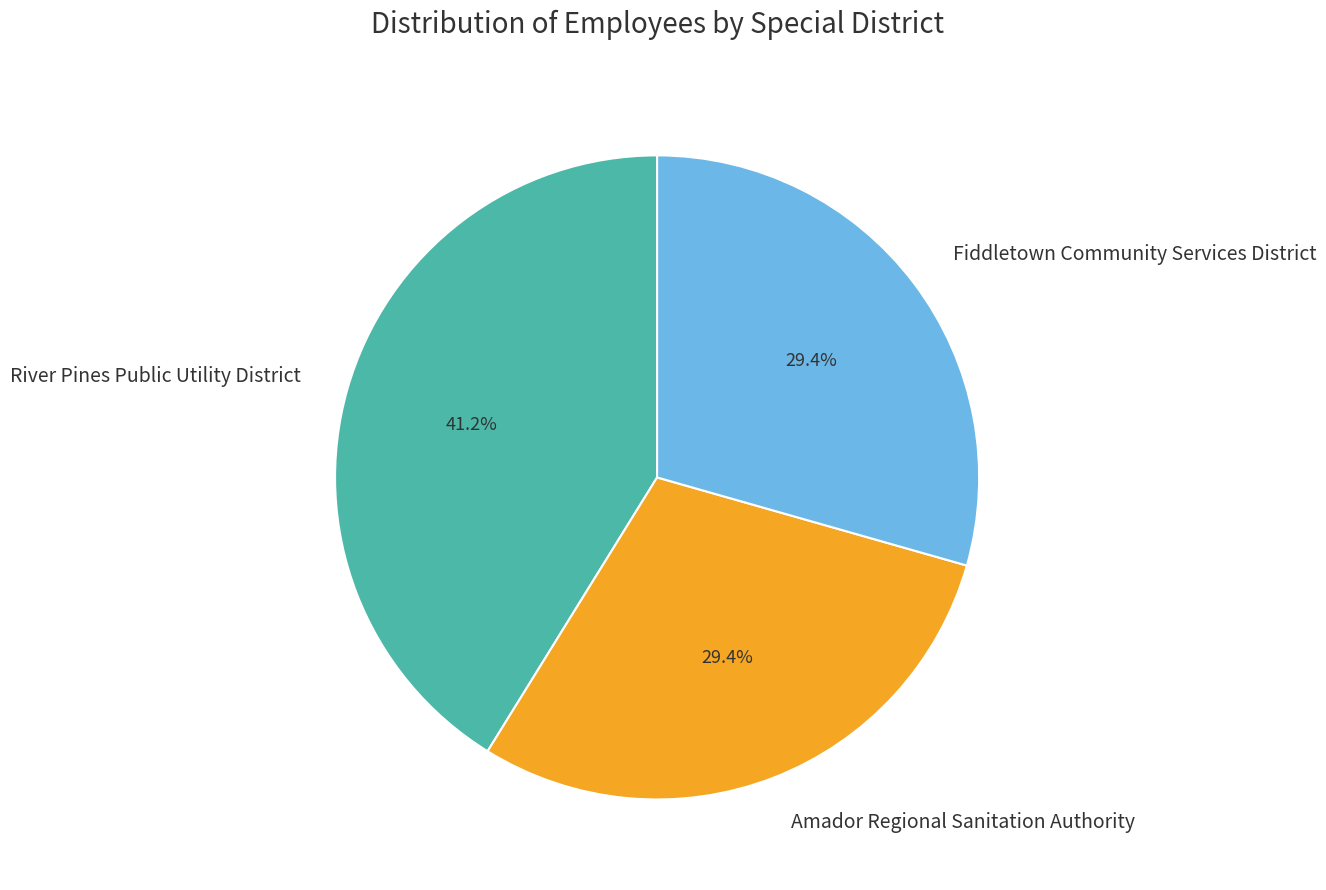

Is Fiddletown Community Services District the majority of the pie?

No